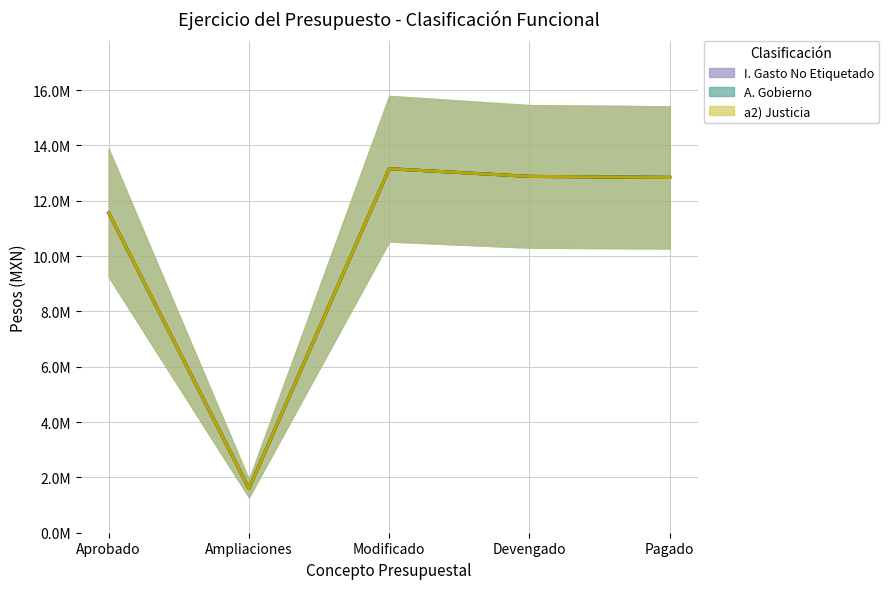

How many data points in I. Gasto No Etiquetado are less than 12846192?

2